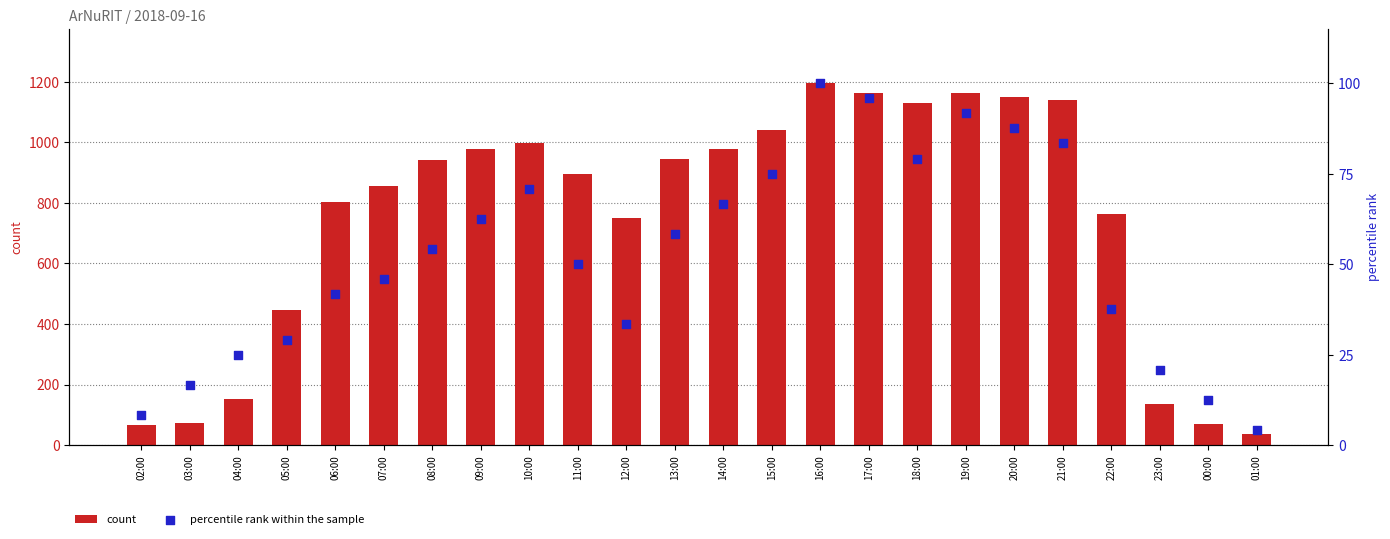

What are all the series names shown in the legend?

count, percentile rank within the sample